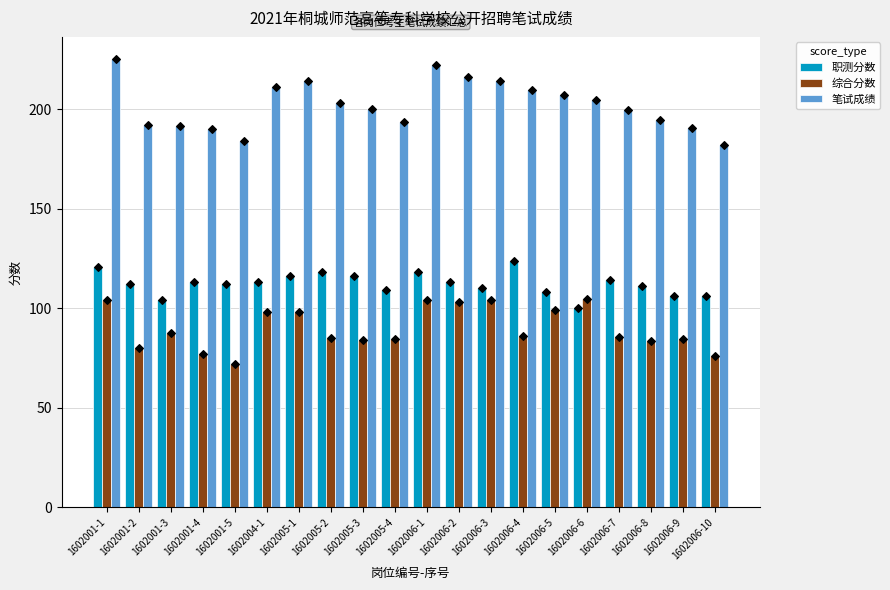

Which series has the widest spread of Y values?

笔试成绩